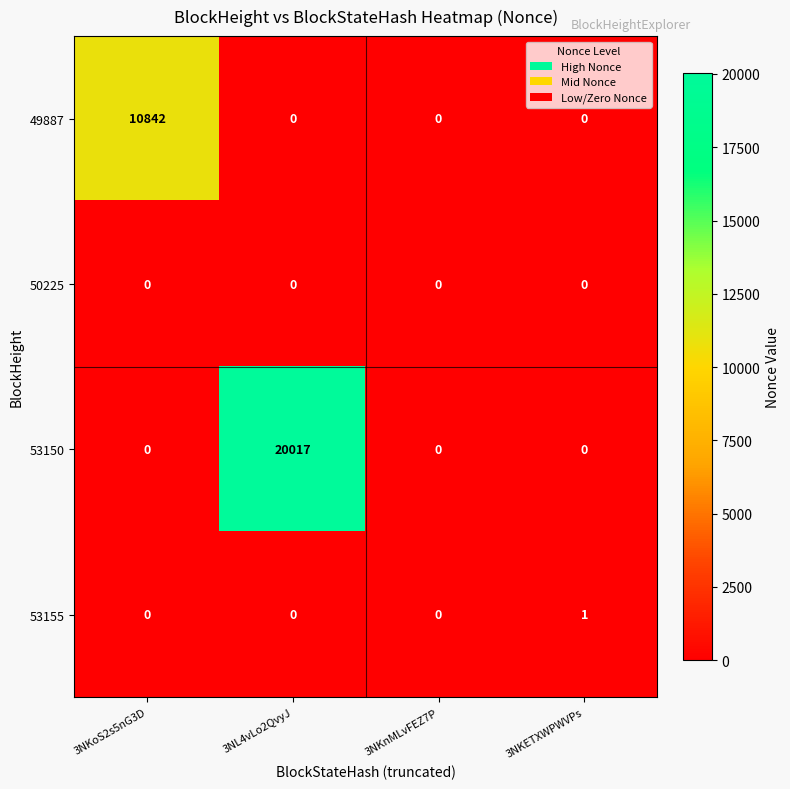

How many series are shown in this chart?

4